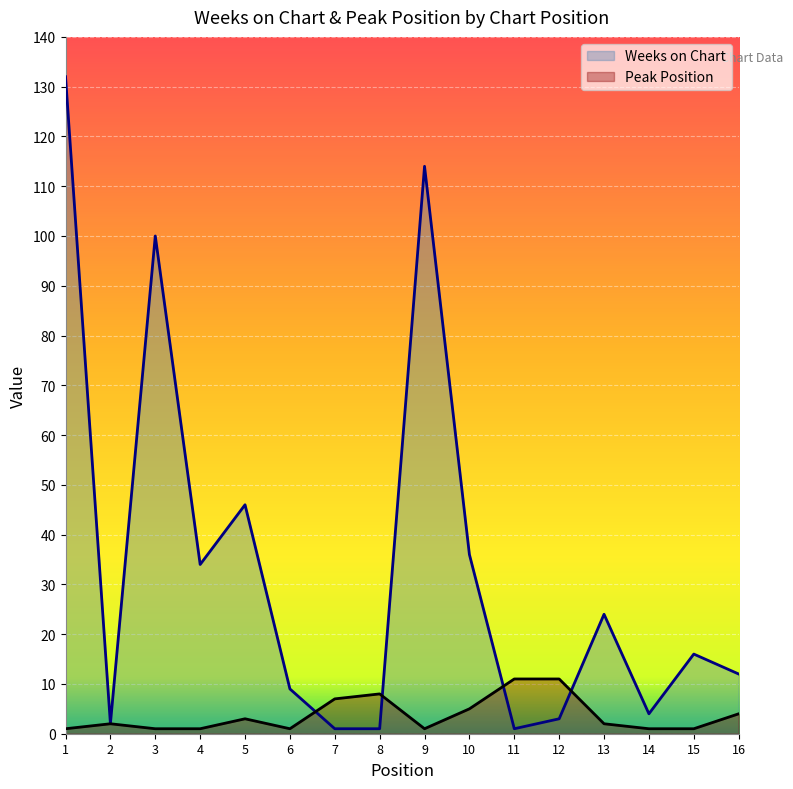

What is the difference between the second highest and second lowest values in the Peak Position series?

10